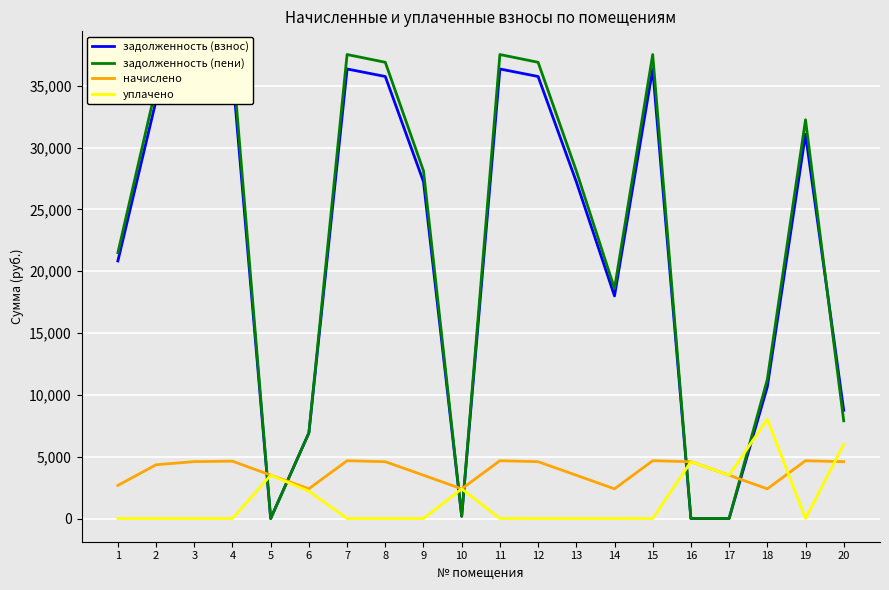

How many times do начислено and задолженность (взнос) cross each other?

6